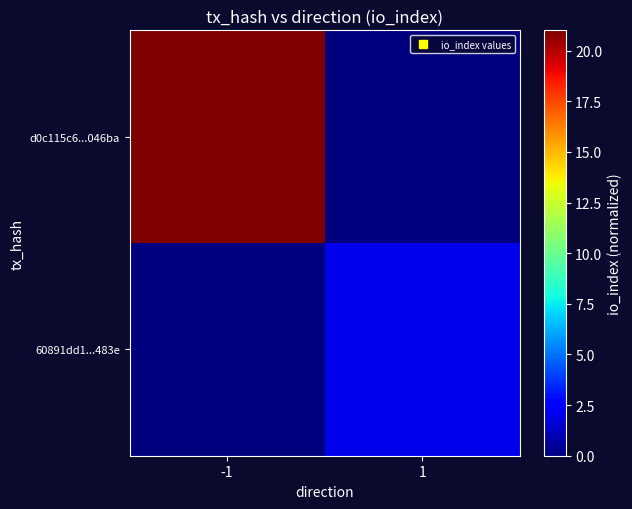

How many distinct data groups are displayed?

2